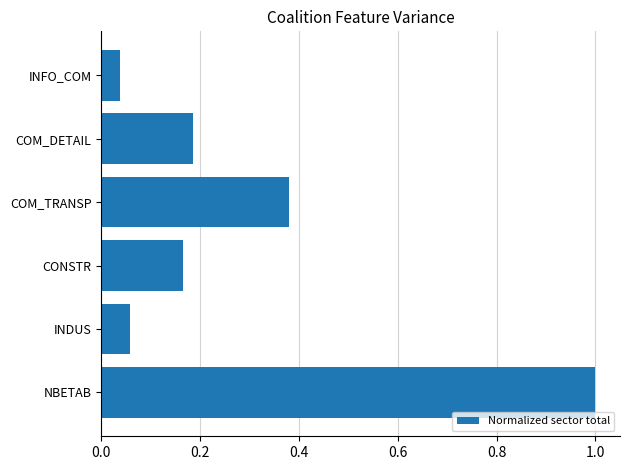

Rank the categories by value from lowest to highest.

INFO_COM, INDUS, CONSTR, COM_DETAIL, COM_TRANSP, NBETAB